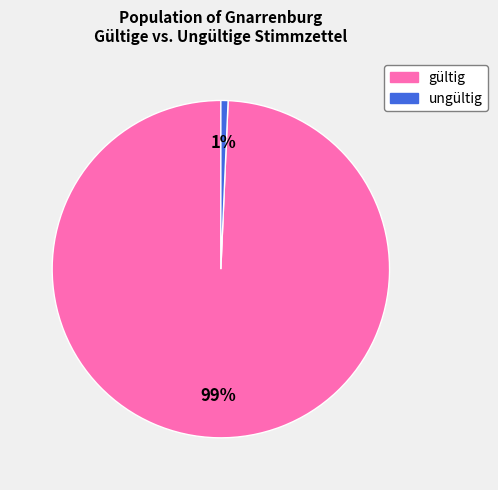

To the nearest percent, what is the average slice percentage?

50%